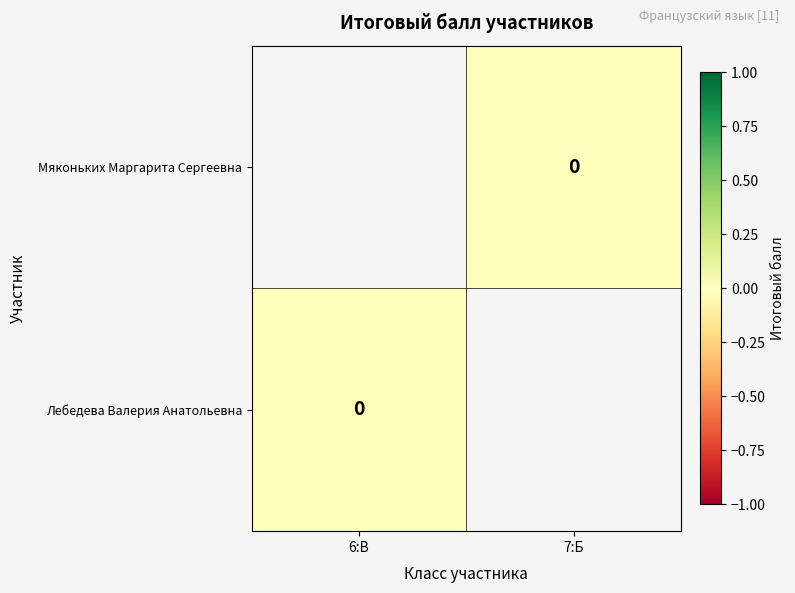

Which series has the largest range (max minus min)?

Лебедева Валерия Анатольевна